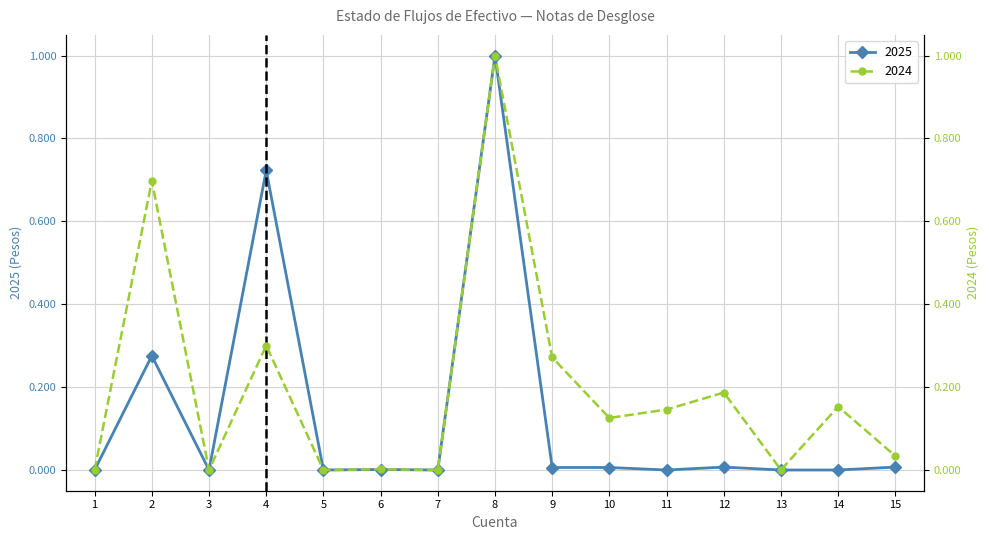

True or false: 2024 and 2025 intersect in this chart.

False